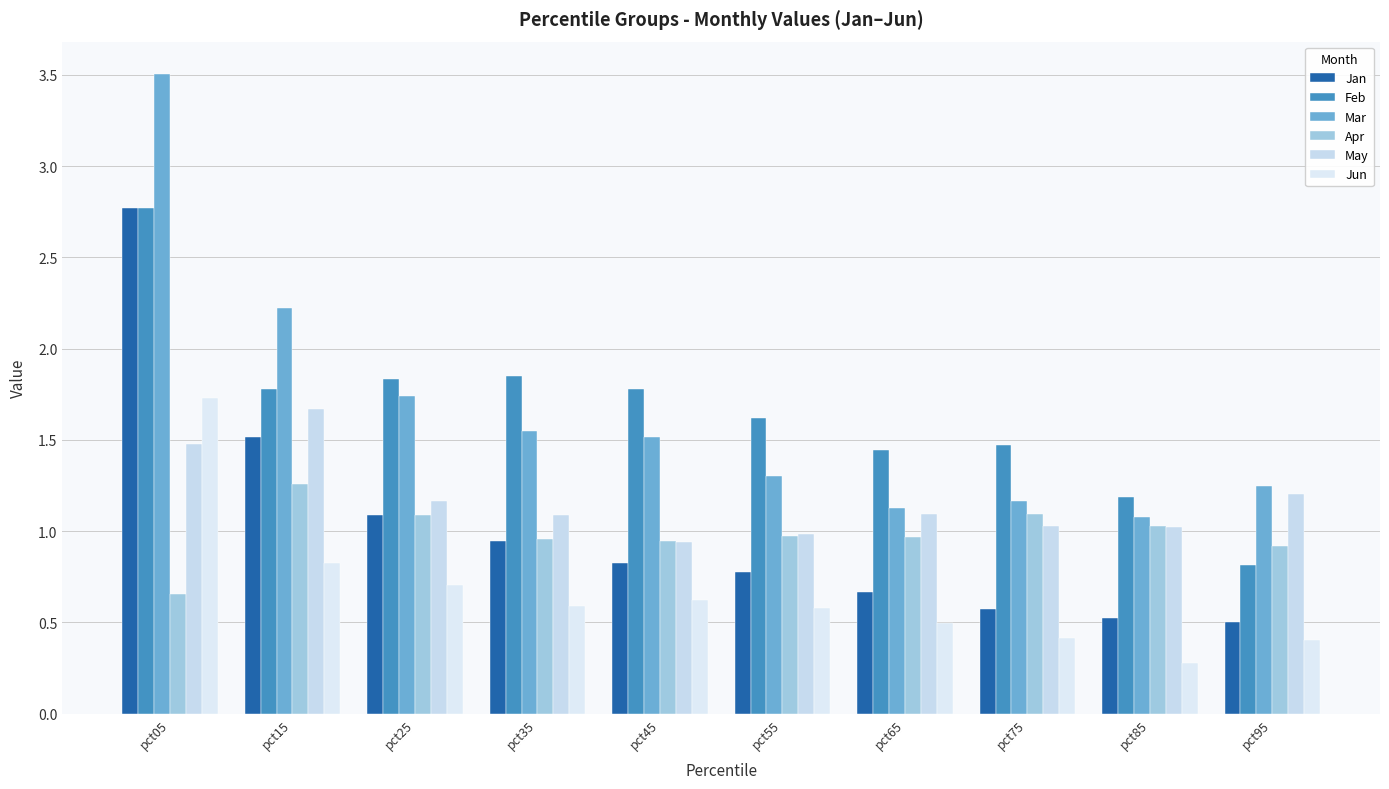

How many data points does each series have?

10